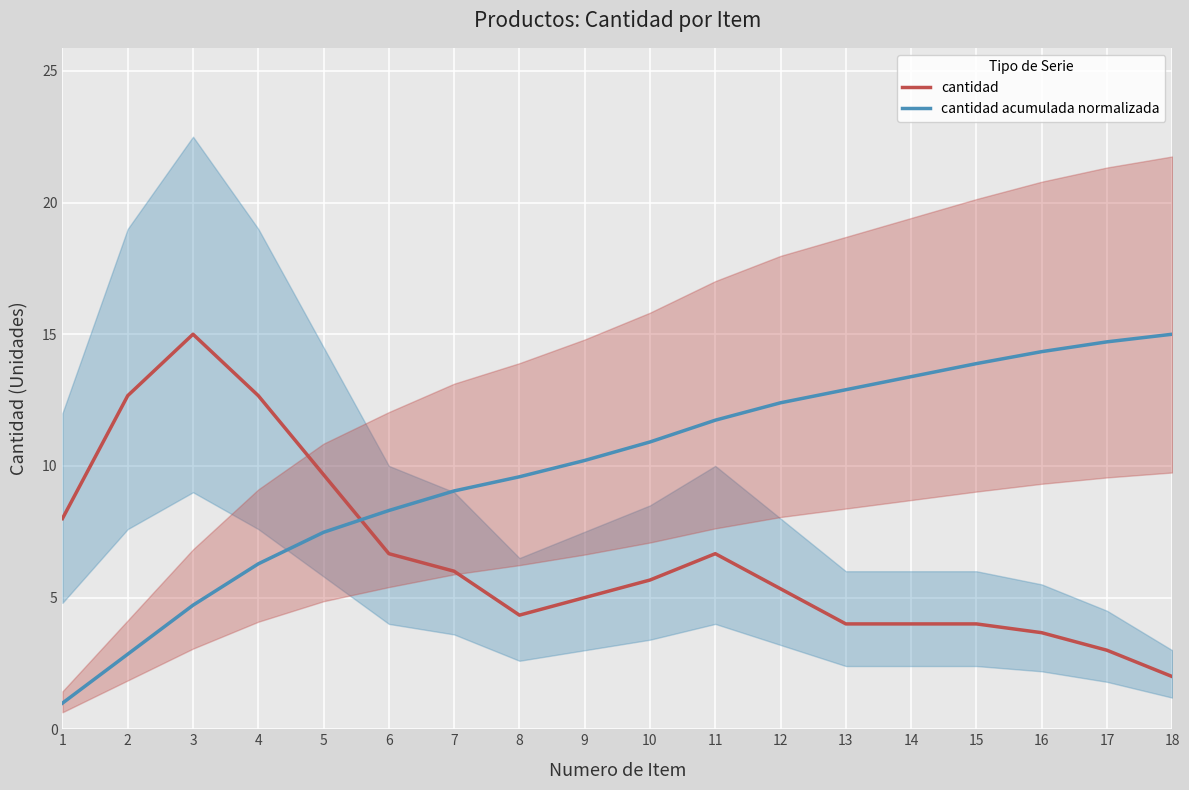

True or false: cantidad and cantidad acumulada normalizada intersect in this chart.

True